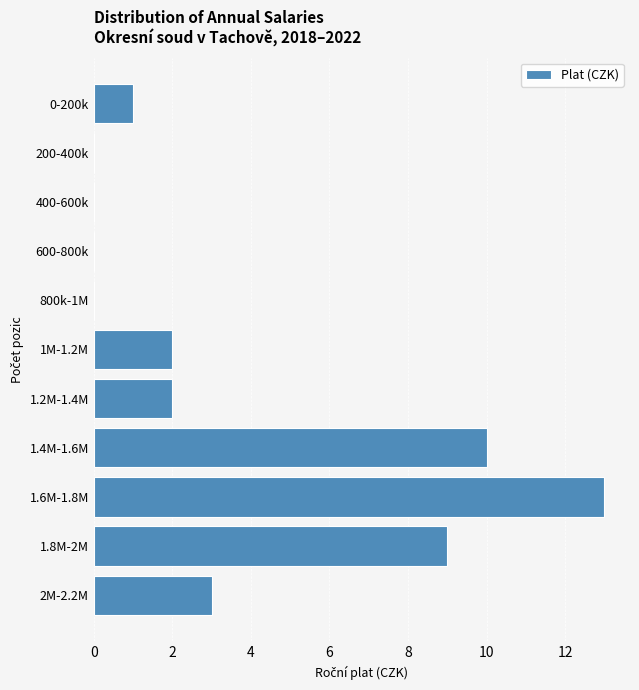

Reading top to bottom, transcribe all the data shown in this chart.

0-200k=1	200-400k=0	400-600k=0	600-800k=0	800k-1M=0	1M-1.2M=2	1.2M-1.4M=2	1.4M-1.6M=10	1.6M-1.8M=13	1.8M-2M=9	2M-2.2M=3